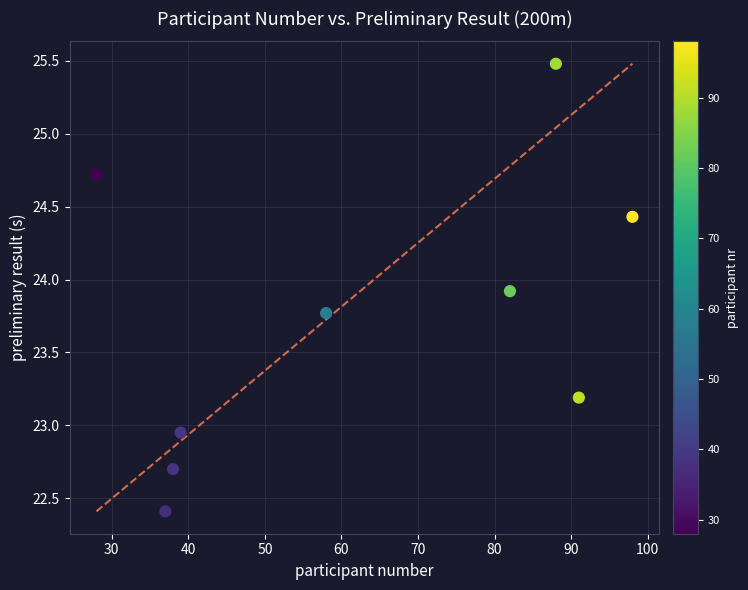

What is the range of Y values (max minus min)?

3.1